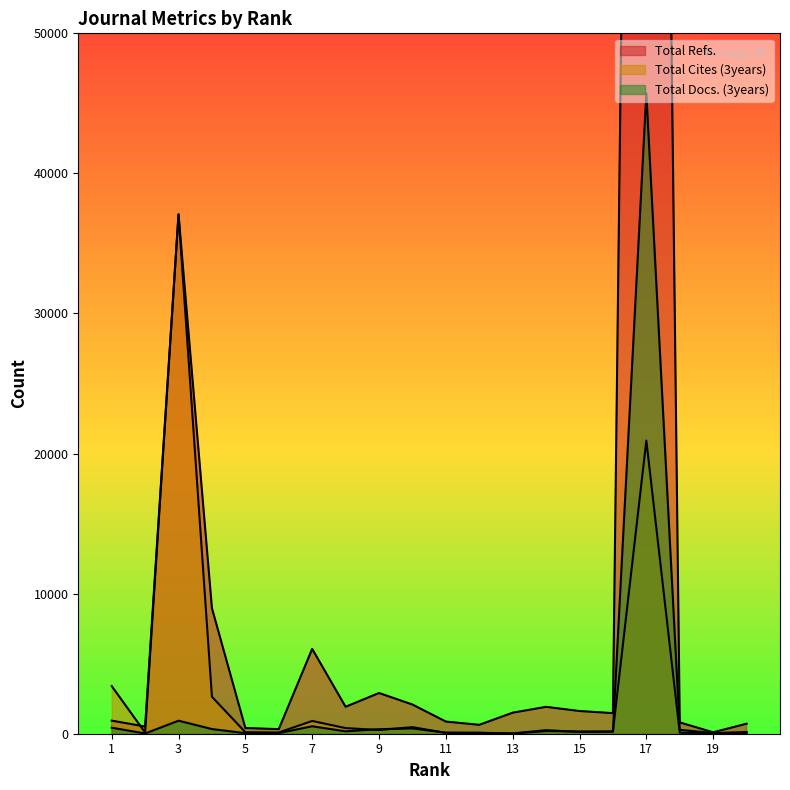

What is the spread (max minus min) of values at 1?

2971